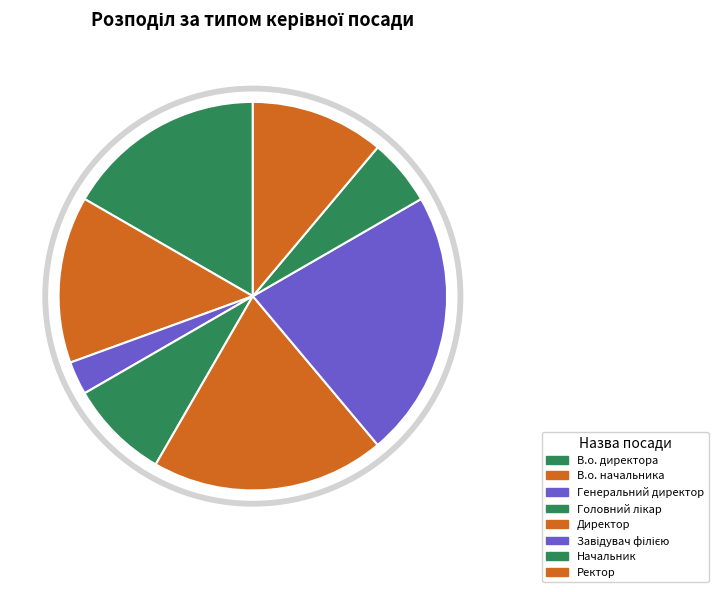

What is the change in value from В.о. начальника to Директор?

+2